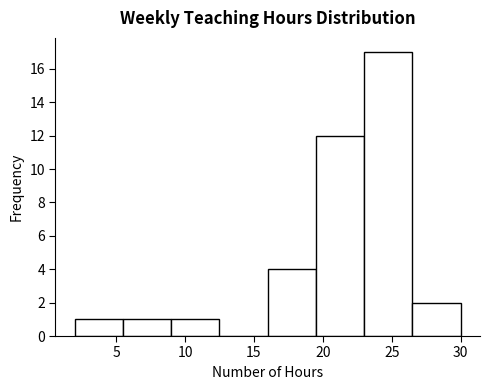

What is the height of the bar covering 19.5 to 23.0 on the x-axis? The values are not printed on the chart, so give them approximately, as read against the axis.

12